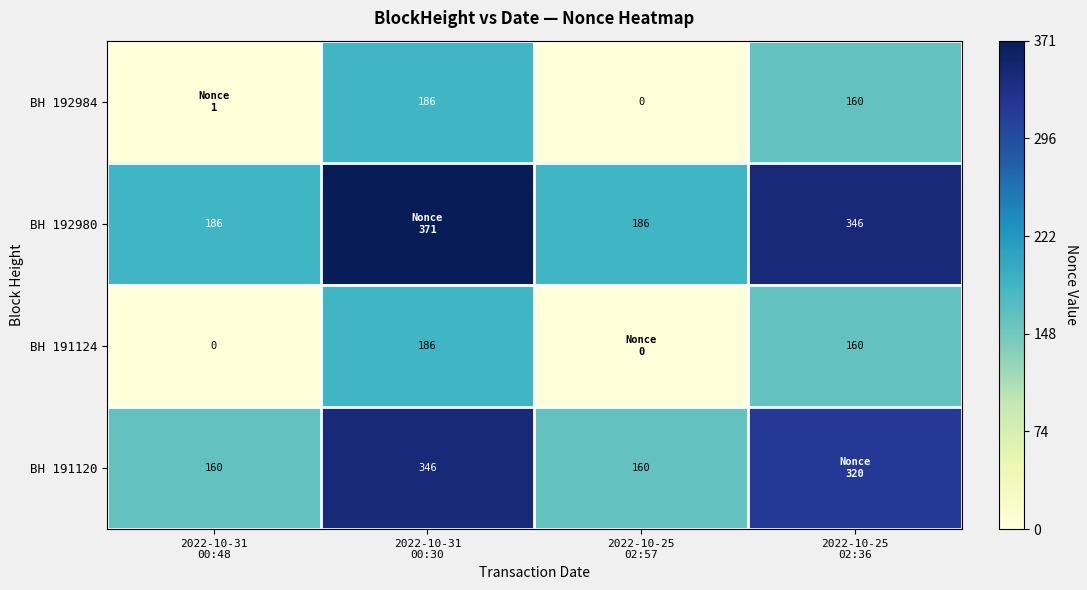

What is the difference between the BH 191120 values at 2022-10-25 02:57 and 2022-10-25 02:36?

160.0